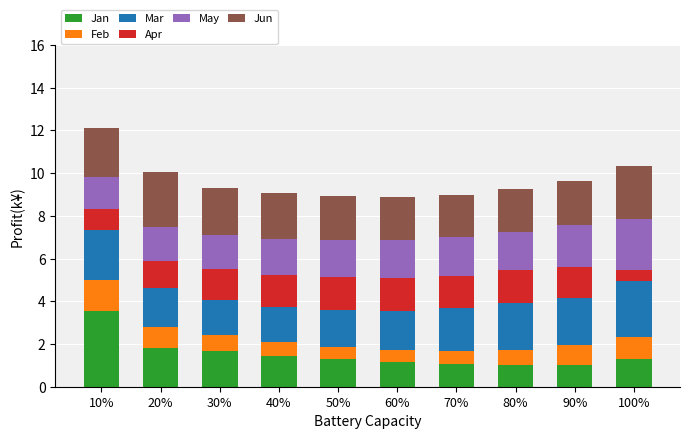

What is the total value across all series at 40%?

9.0